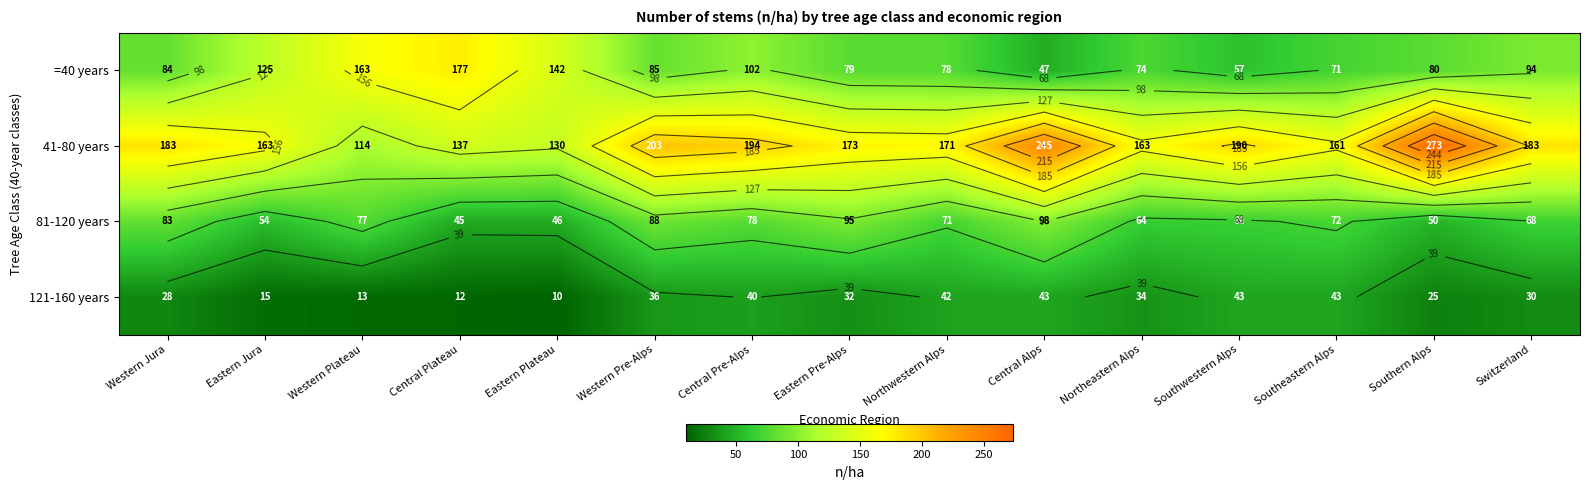

True or false: 121-160 years has a value of 34 at Northeastern Alps.

True